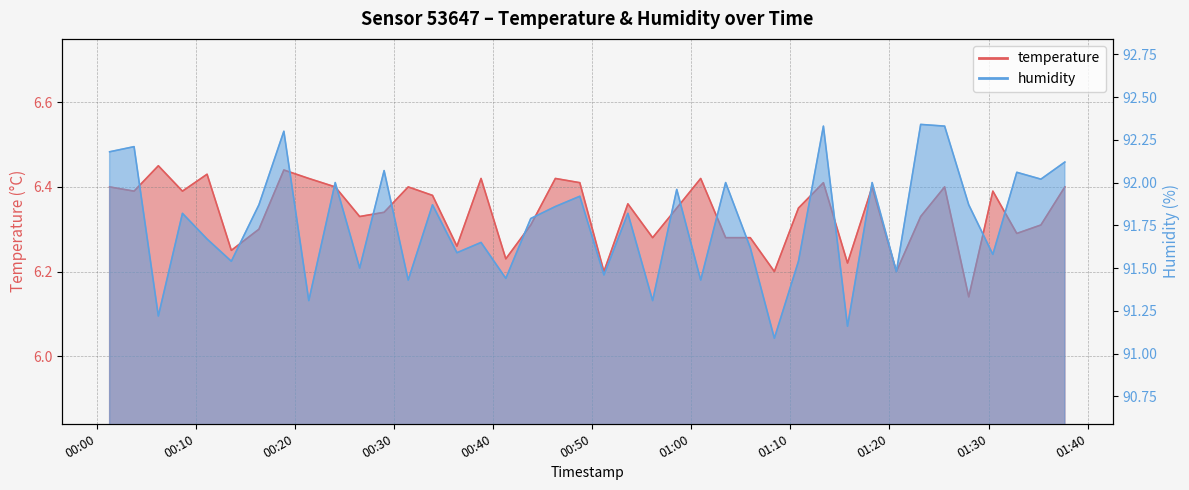

What is the spread (max minus min) of values at 01:10?

85.9